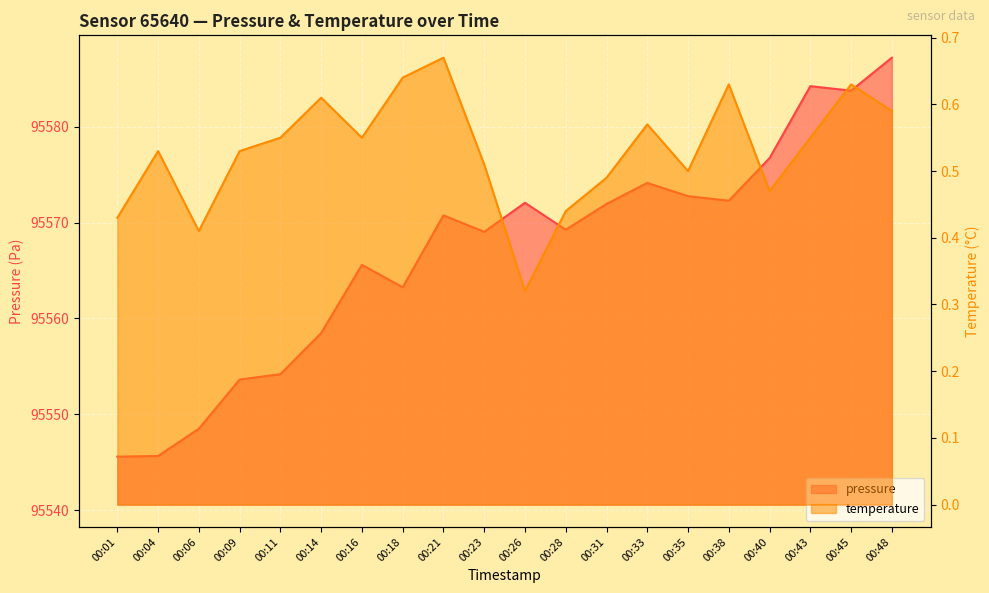

How many interior local valleys does the temperature series have?

5